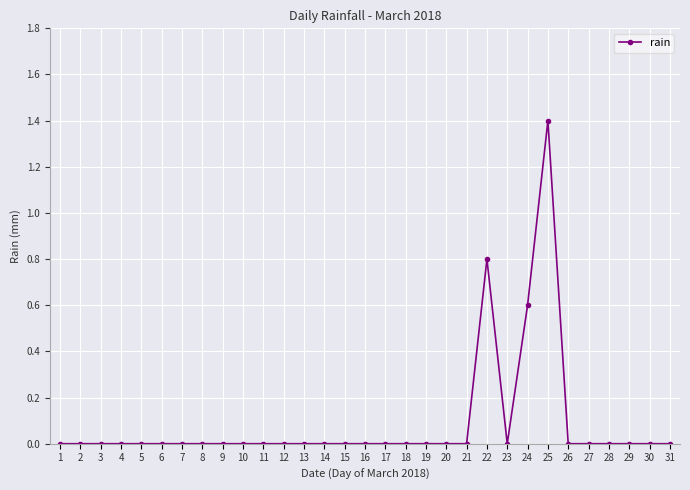

What is the sum of all values?

2.8